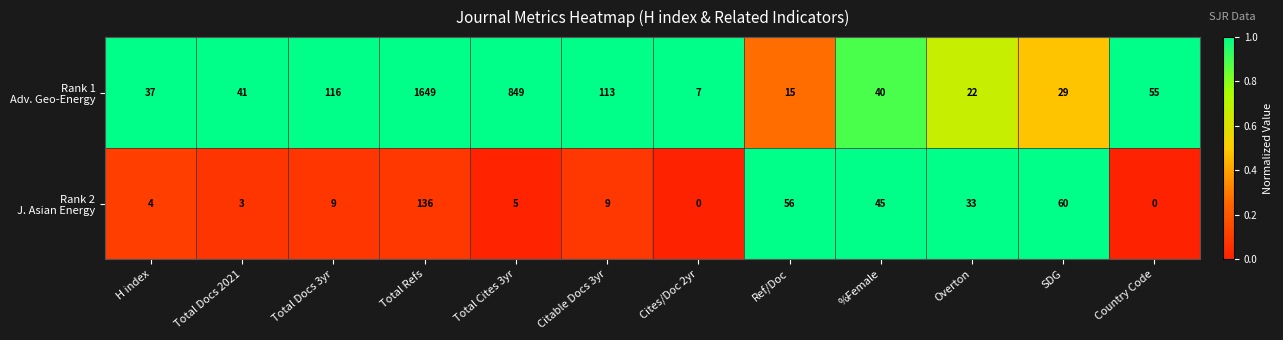

At which category is the sum across all series the highest?

Total Refs